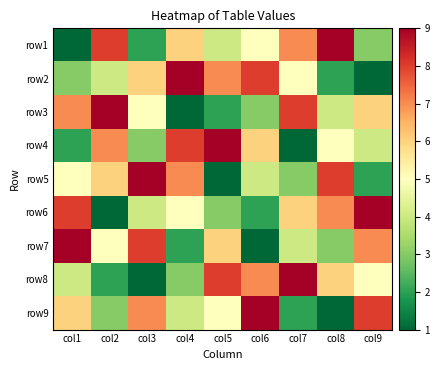

Reading right to left, extract all data points from this chart.

row1: col9=3	col8=9	col7=7	col6=5	col5=4	col4=6	col3=2	col2=8	col1=1
row2: col9=1	col8=2	col7=5	col6=8	col5=7	col4=9	col3=6	col2=4	col1=3
row3: col9=6	col8=4	col7=8	col6=3	col5=2	col4=1	col3=5	col2=9	col1=7
row4: col9=4	col8=5	col7=1	col6=6	col5=9	col4=8	col3=3	col2=7	col1=2
row5: col9=2	col8=8	col7=3	col6=4	col5=1	col4=7	col3=9	col2=6	col1=5
row6: col9=9	col8=7	col7=6	col6=2	col5=3	col4=5	col3=4	col2=1	col1=8
row7: col9=7	col8=3	col7=4	col6=1	col5=6	col4=2	col3=8	col2=5	col1=9
row8: col9=5	col8=6	col7=9	col6=7	col5=8	col4=3	col3=1	col2=2	col1=4
row9: col9=8	col8=1	col7=2	col6=9	col5=5	col4=4	col3=7	col2=3	col1=6